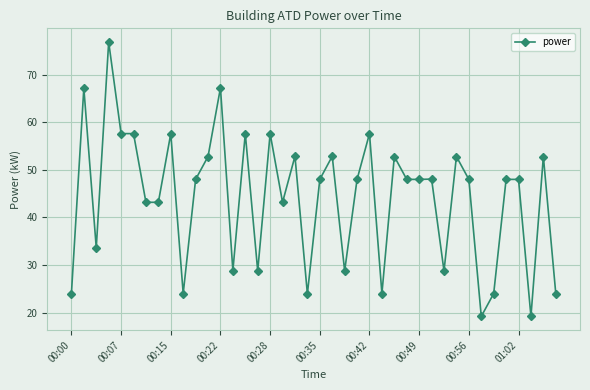

What is the sum of all values?

1766.4